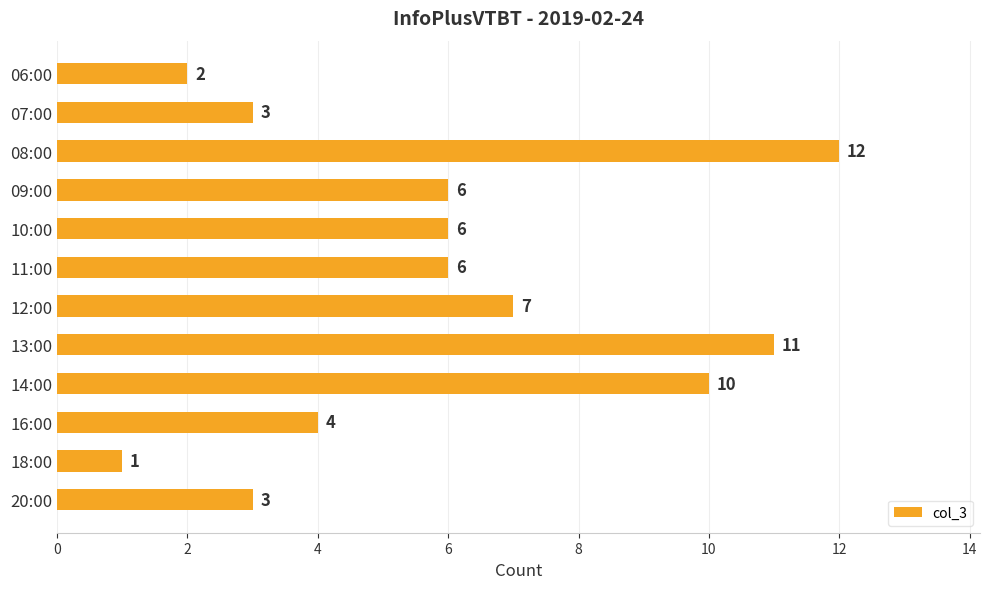

Does the chart contain stacked bars?

No